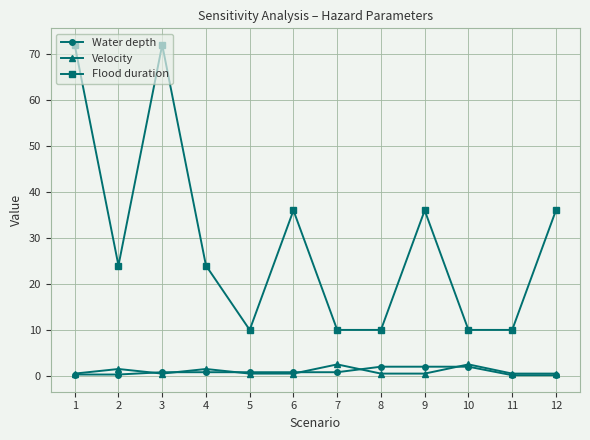

What is the difference between the maximum and minimum values in the Flood duration series?

62.0